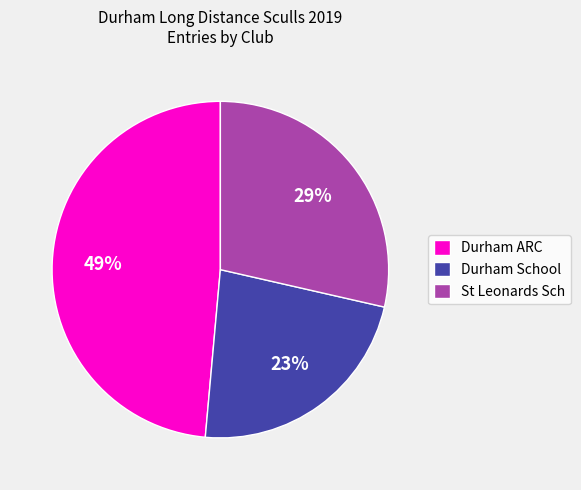

True or false: Durham School accounts for 38% of the total.

False